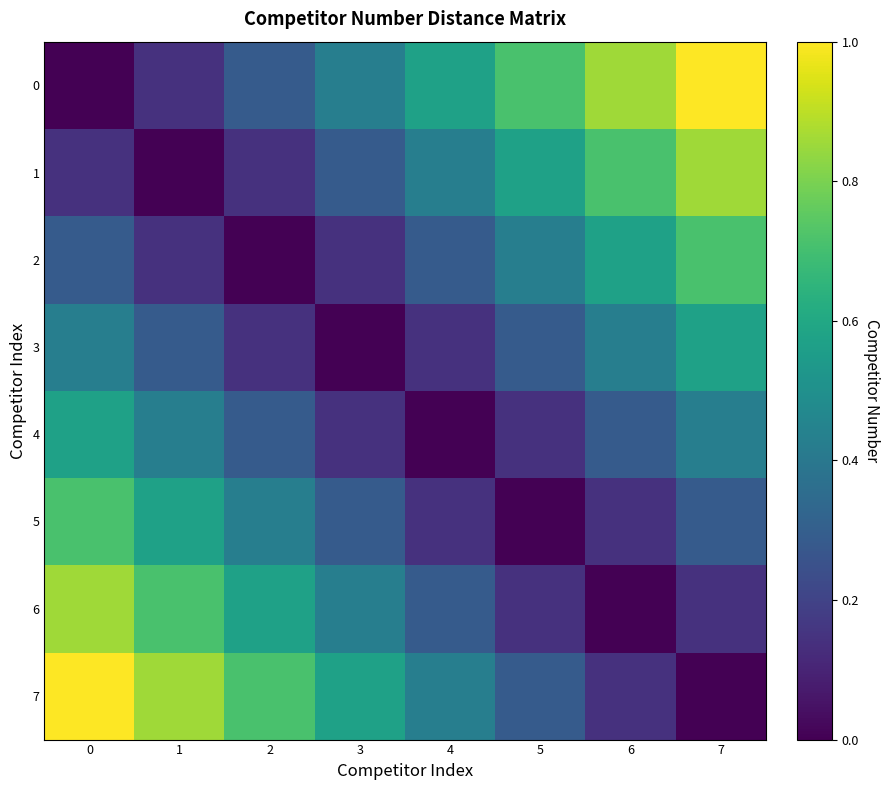

Reading left to right, transcribe all the data shown in this chart.

0: 0=0.0	1=0.1	2=0.3	3=0.4	4=0.6	5=0.7	6=0.9	7=1.0
1: 0=0.1	1=0.0	2=0.1	3=0.3	4=0.4	5=0.6	6=0.7	7=0.9
2: 0=0.3	1=0.1	2=0.0	3=0.1	4=0.3	5=0.4	6=0.6	7=0.7
3: 0=0.4	1=0.3	2=0.1	3=0.0	4=0.1	5=0.3	6=0.4	7=0.6
4: 0=0.6	1=0.4	2=0.3	3=0.1	4=0.0	5=0.1	6=0.3	7=0.4
5: 0=0.7	1=0.6	2=0.4	3=0.3	4=0.1	5=0.0	6=0.1	7=0.3
6: 0=0.9	1=0.7	2=0.6	3=0.4	4=0.3	5=0.1	6=0.0	7=0.1
7: 0=1.0	1=0.9	2=0.7	3=0.6	4=0.4	5=0.3	6=0.1	7=0.0